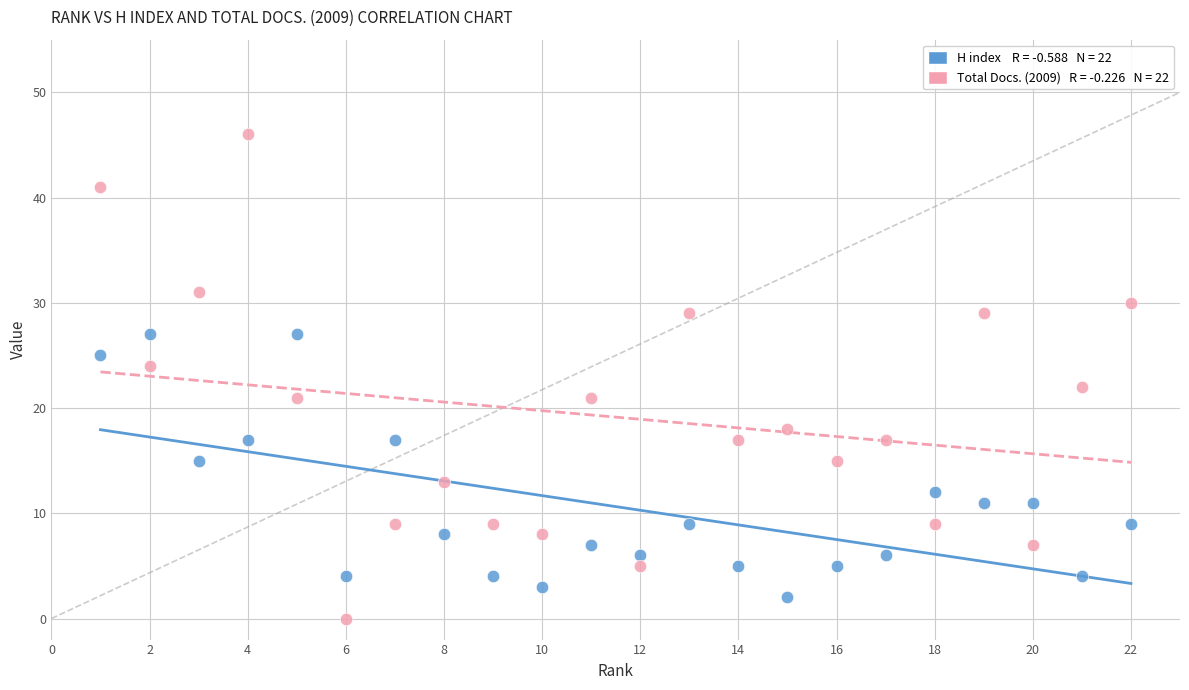

Across all data points, what is the range of X values (max minus min)?

21